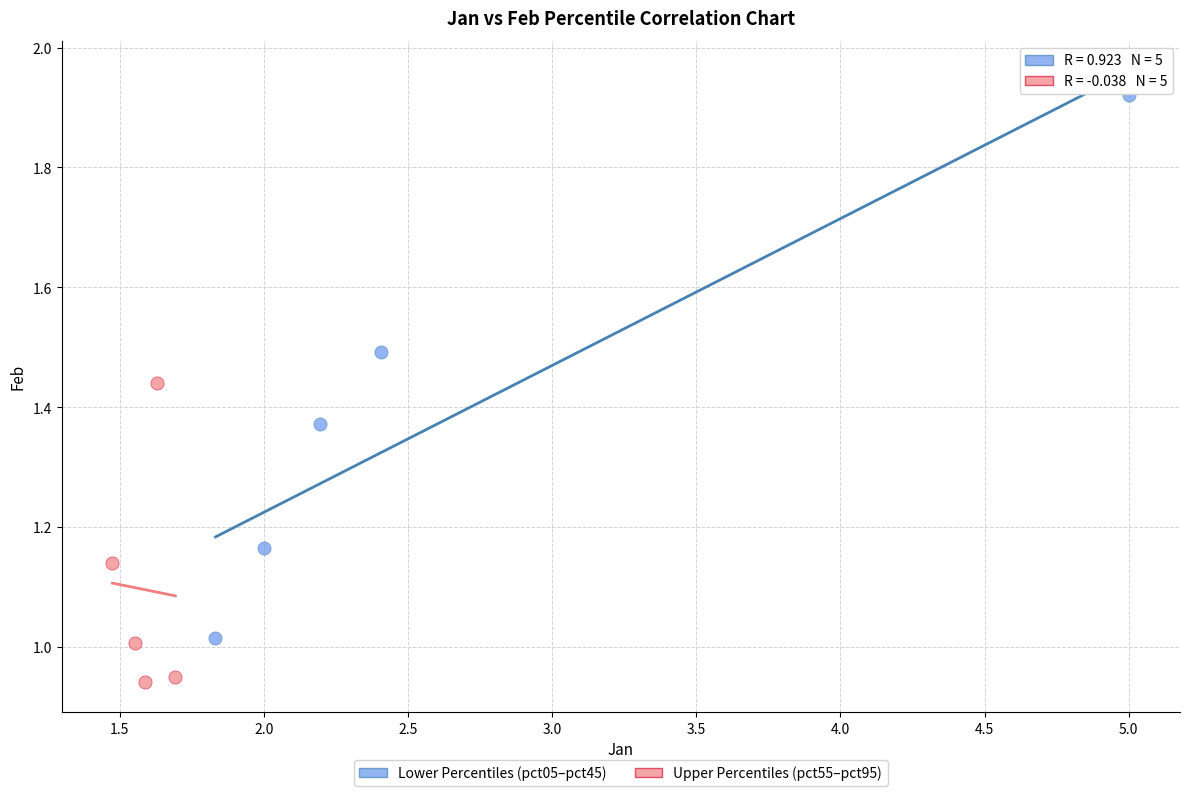

Which series reaches the minimum Y coordinate?

Upper Percentiles (pct55–pct95)